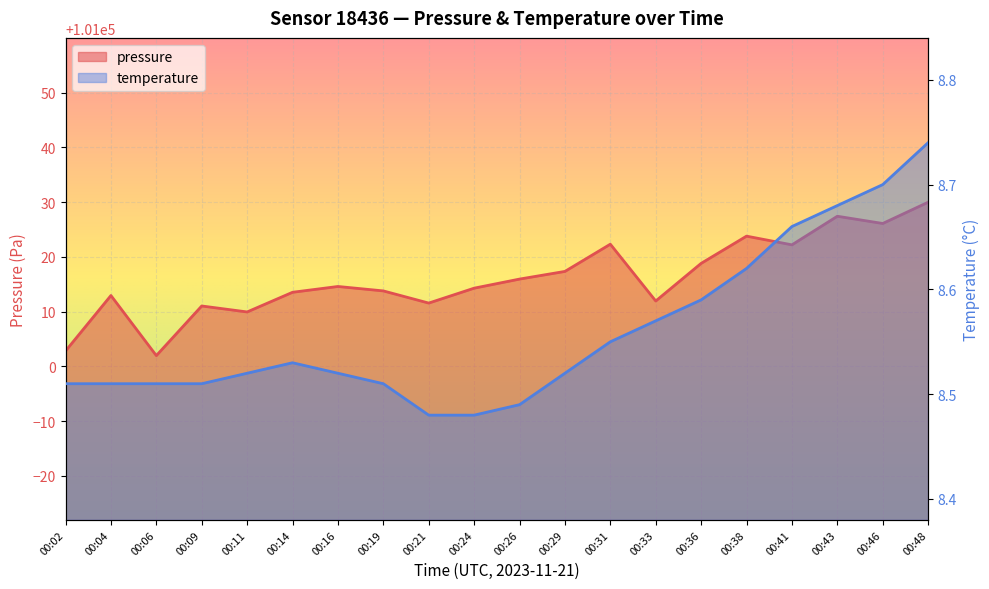

What are all the series names shown in the legend?

pressure, temperature